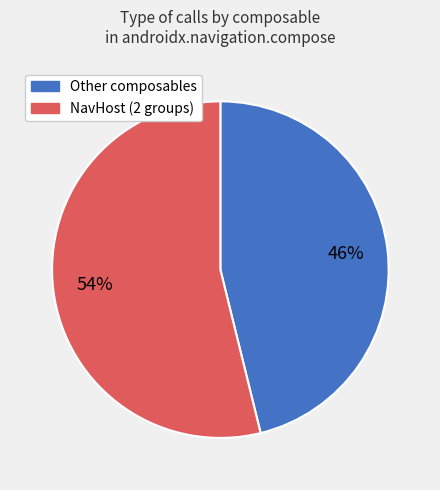

To the nearest percent, what is the difference between the largest and smallest slice percentages?

8%